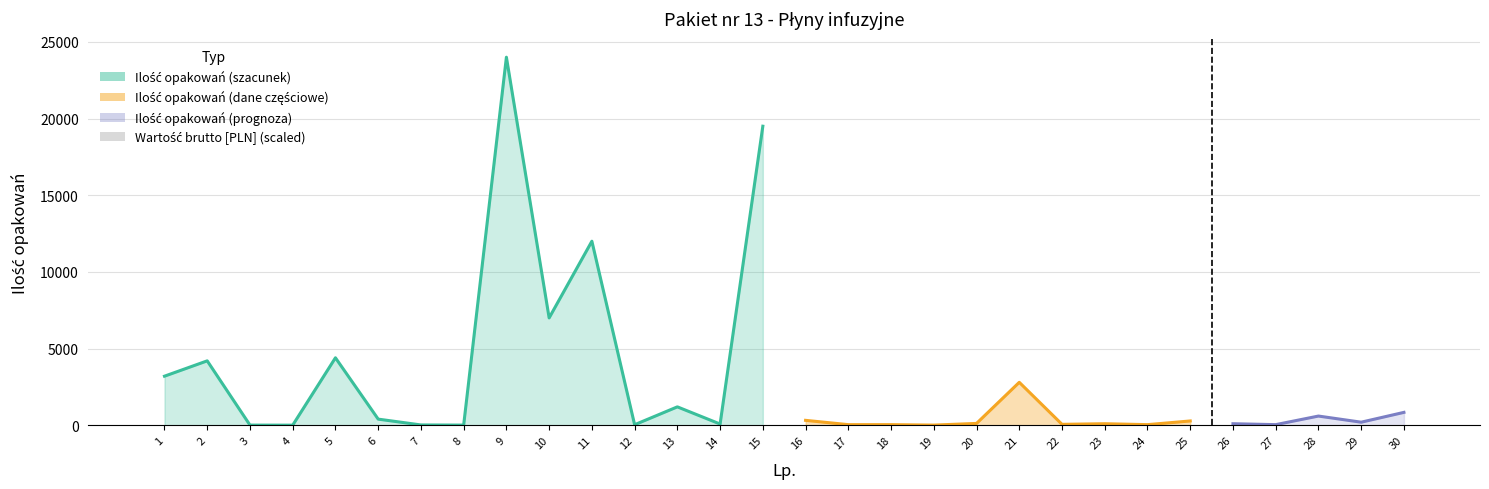

List the labels in order of value, smallest first.

4, 3, 8, 19, 7, 12, 17, 18, 24, 27, 22, 14, 23, 26, 20, 29, 25, 16, 6, 28, 30, 13, 21, 1, 2, 5, 10, 11, 15, 9